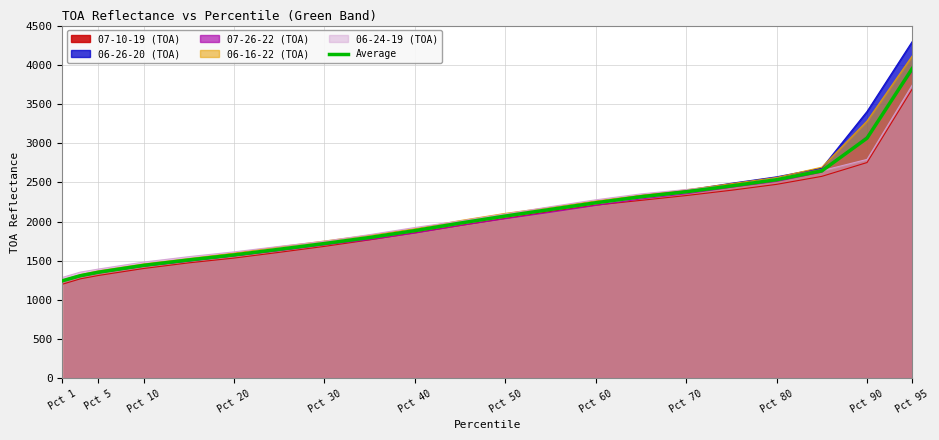

What is the greatest value displayed?

4297.0